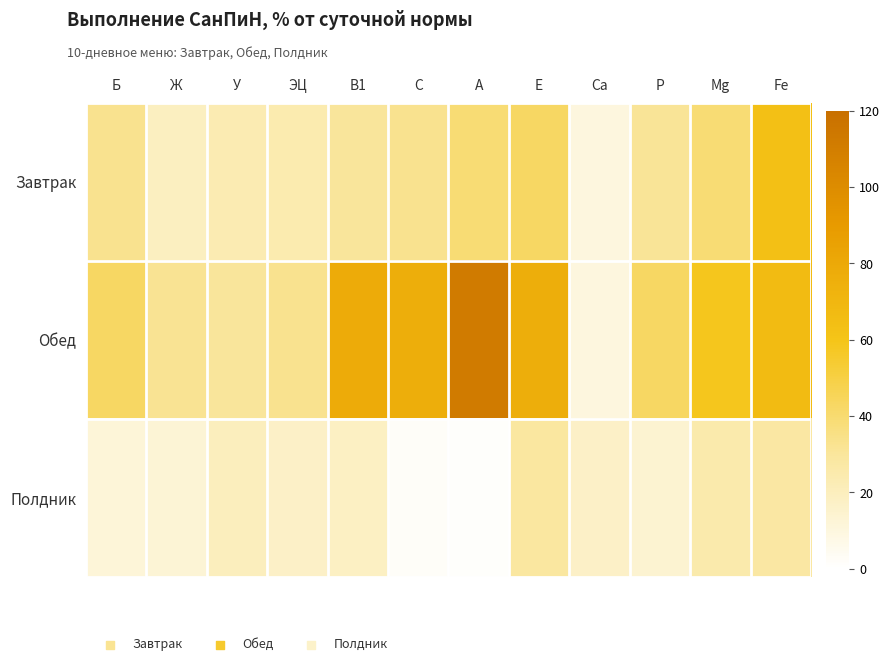

Which category has the highest value across all series?

A